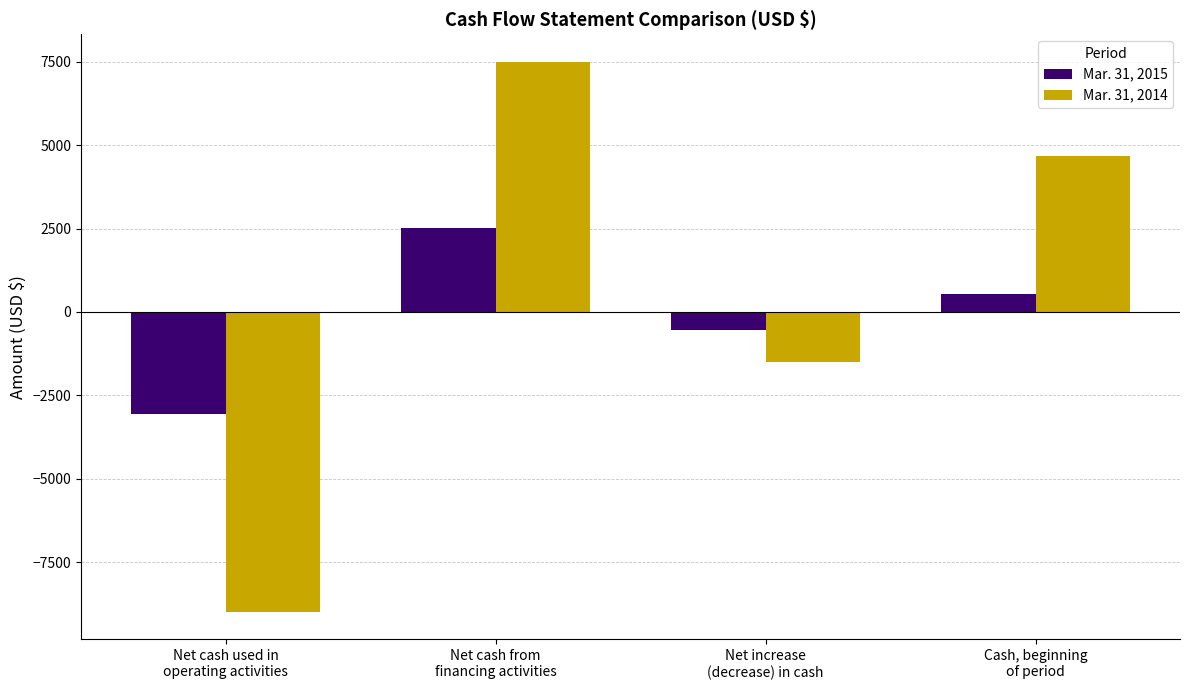

Is it true that Mar. 31, 2014 equals -614 at Net increase
(decrease) in cash?

False